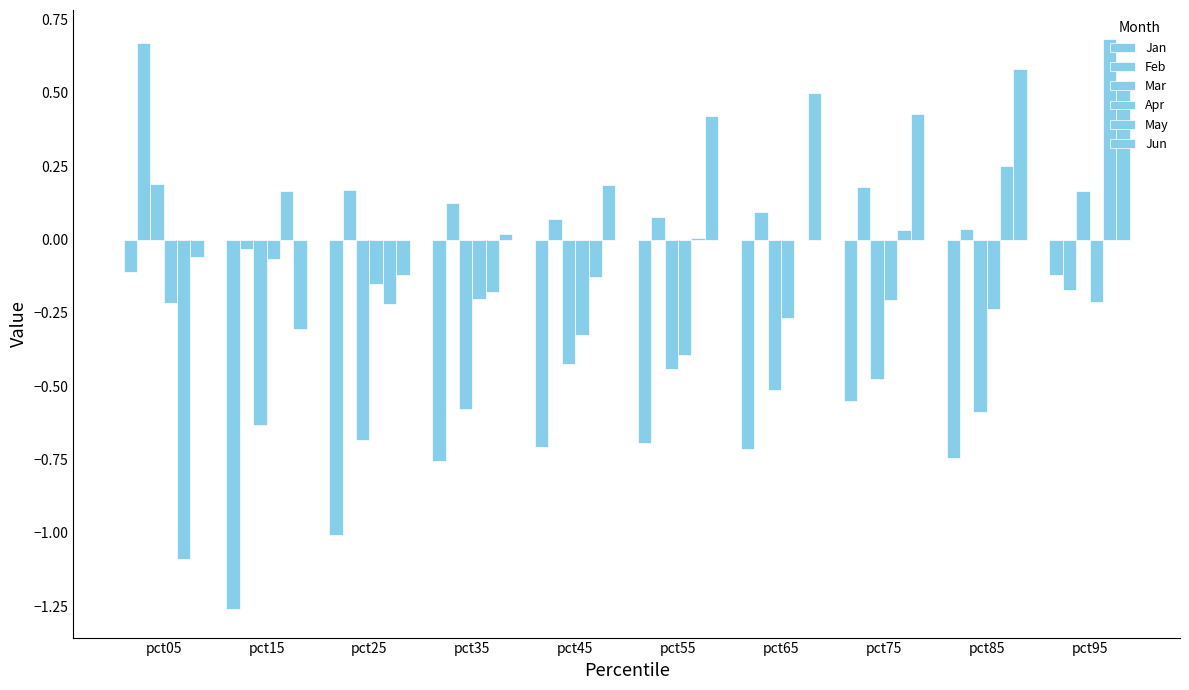

Does the chart contain stacked bars?

No